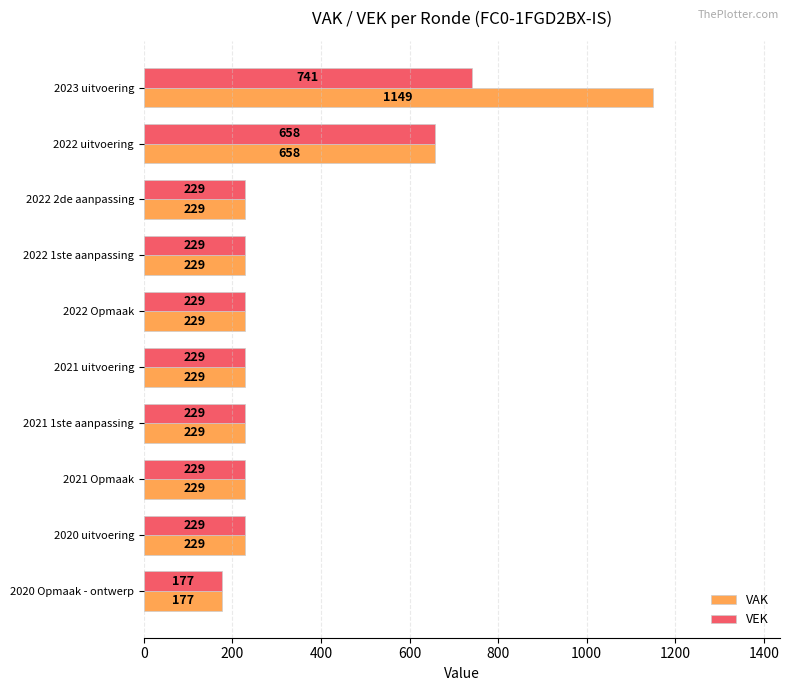

What is the smallest value displayed?

177